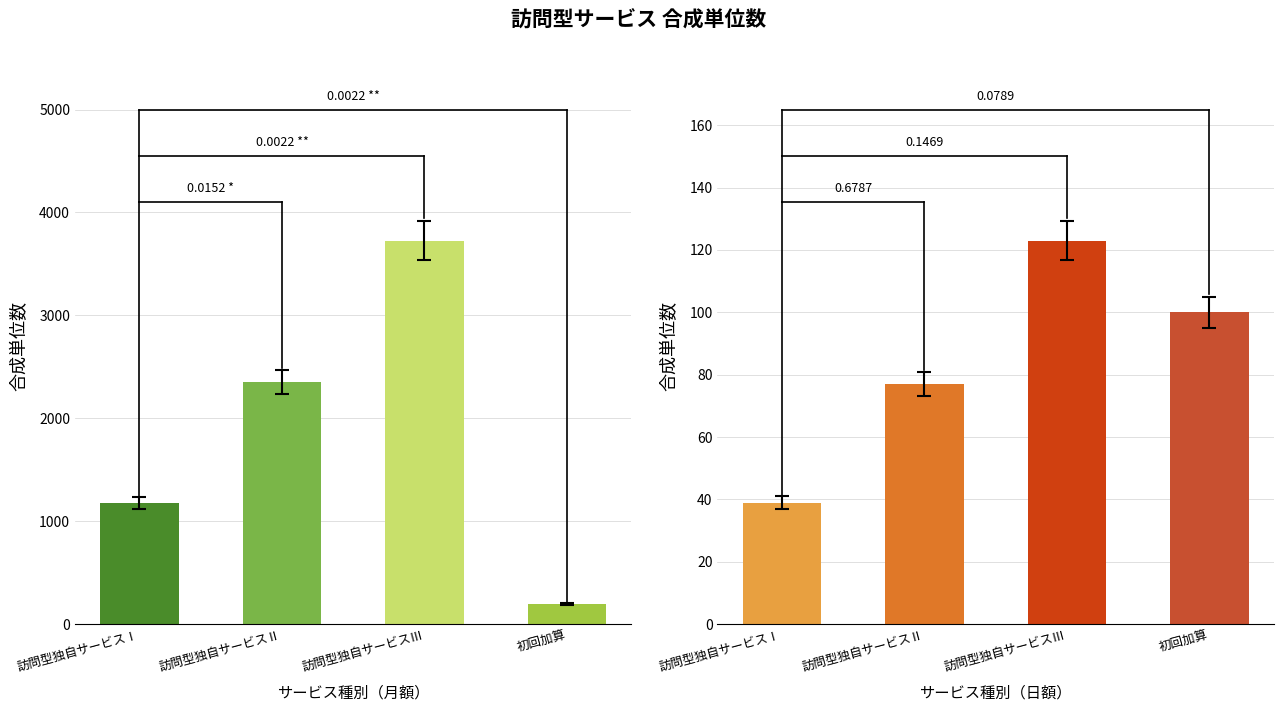

Which series has the largest total across all categories?

1月につき